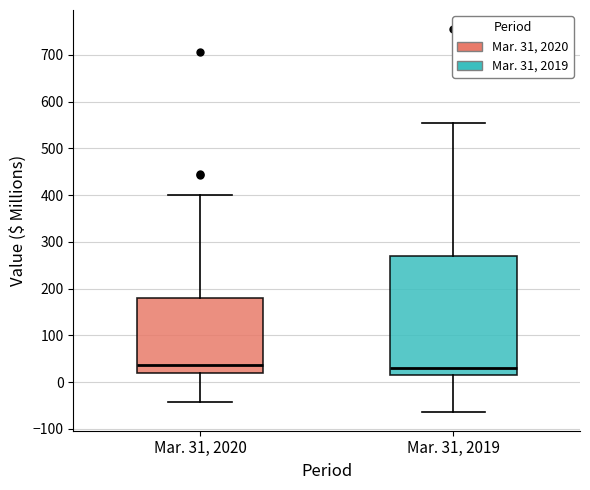

Reading left to right, read every box against the y-axis: the position of its median line, the range the box covers, and the ends of its whiskers. The values are not printed on the chart, so give them approximately, as read against the axis.

Mar. 31, 2020: median 40, box 20 to 180, whiskers -40 to 400
Mar. 31, 2019: median 30, box 20 to 270, whiskers -60 to 560